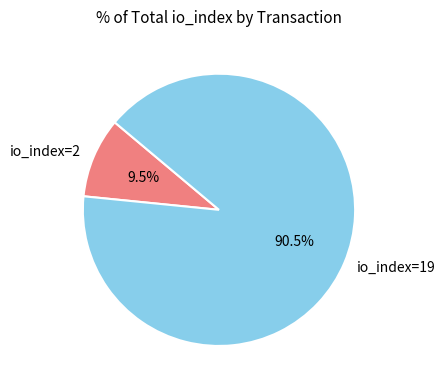

What is the ratio of the value at io_index=19 to the value at io_index=2?

9.5